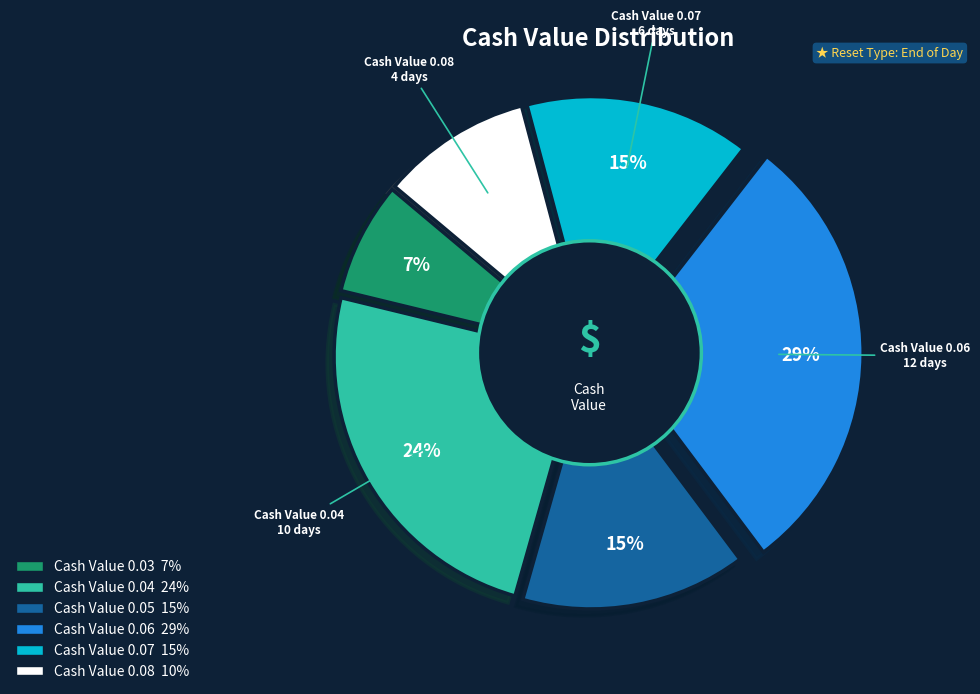

Between 7 and 0.07, which is larger?

7